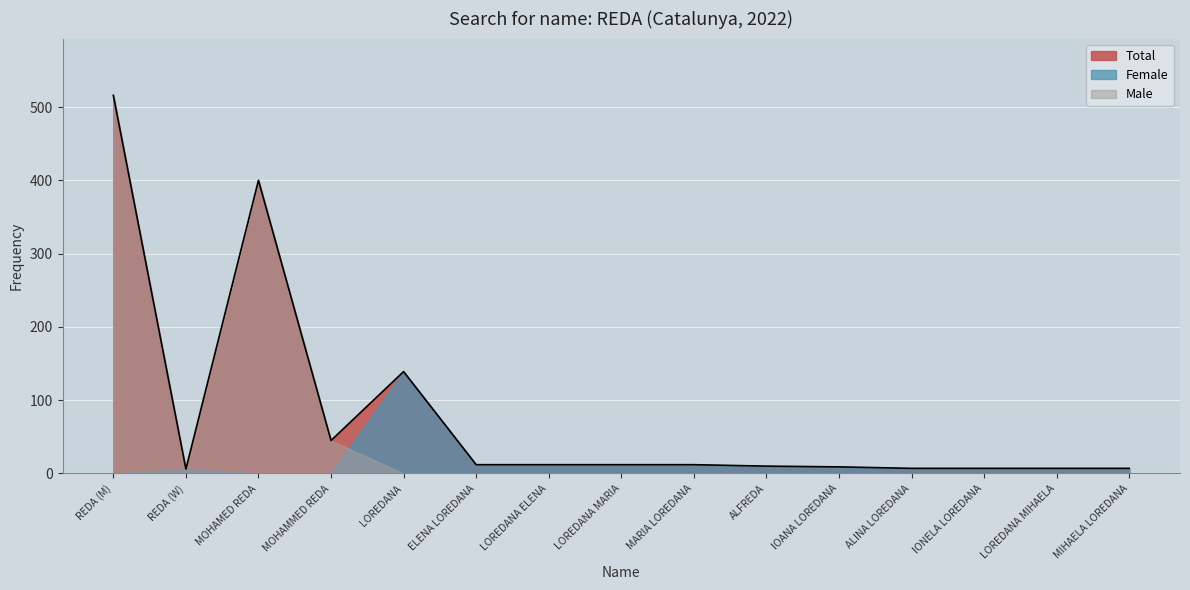

What is the average value of the Male series?

64